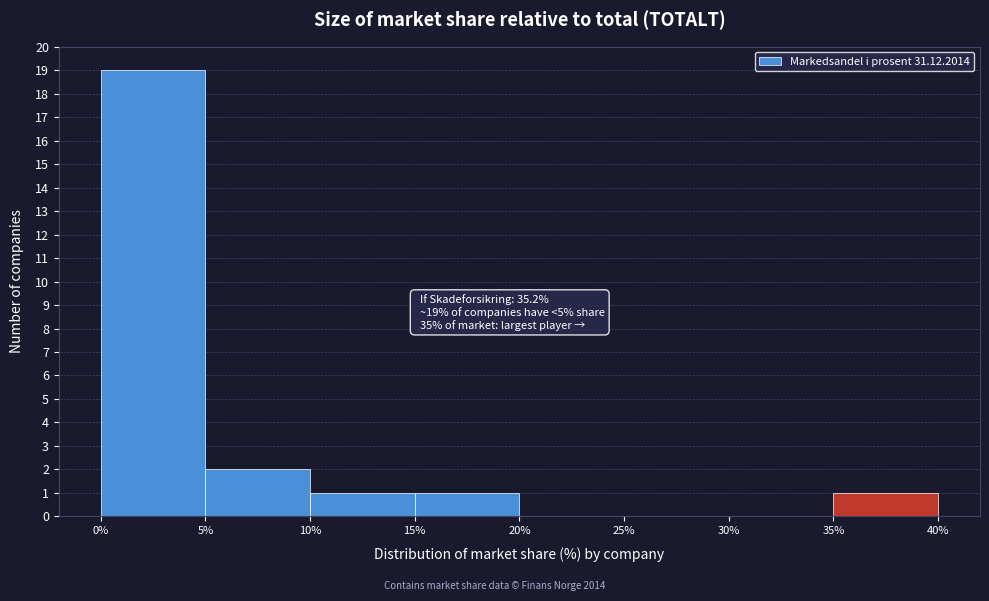

Over which range of the x-axis is the bar tallest?

0% to 5%